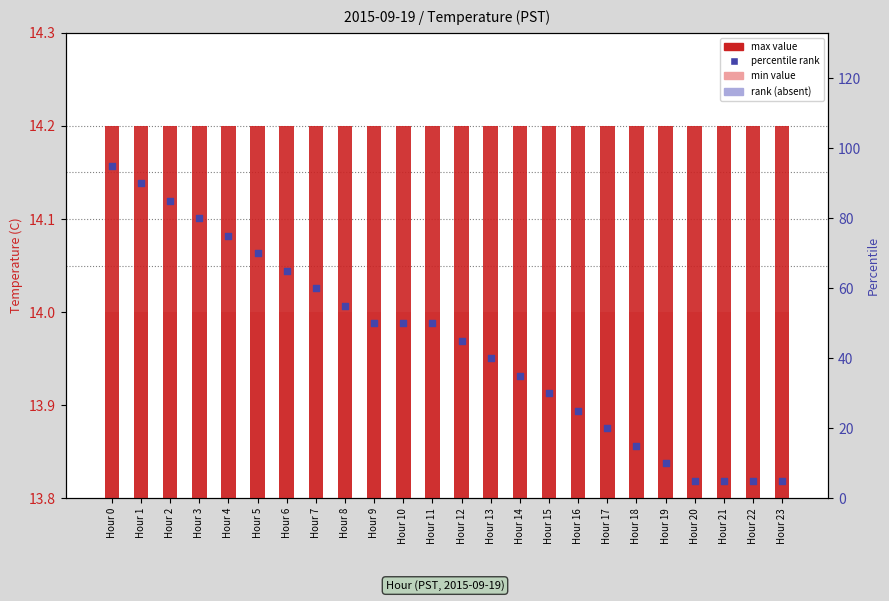

Which series has the largest Y range (max minus min)?

percentile rank